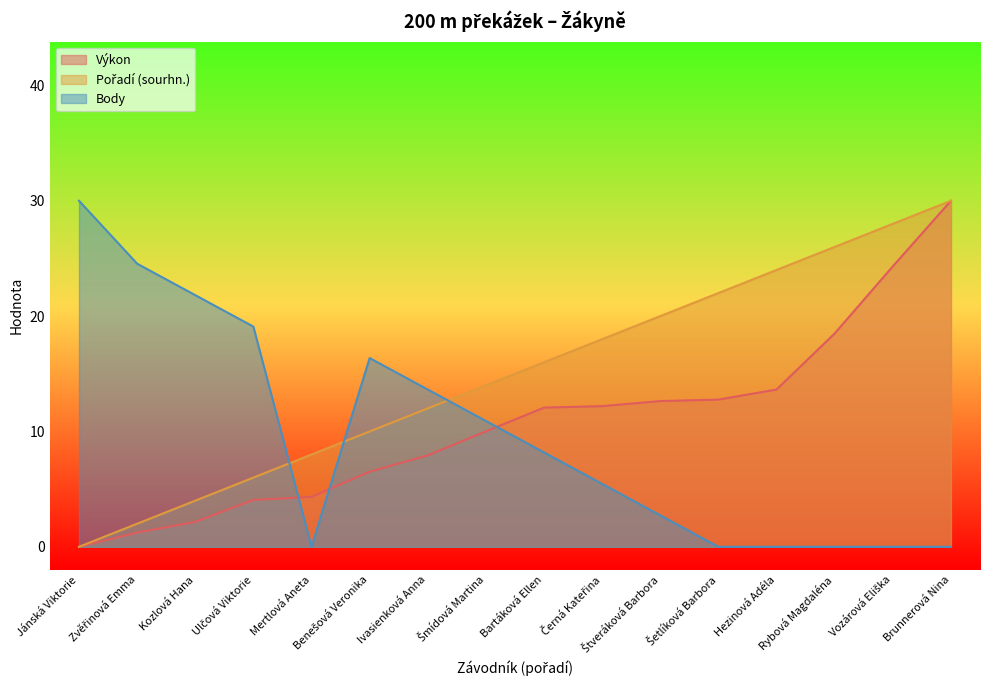

Read the Body value at Bartáková Ellen.

8.2